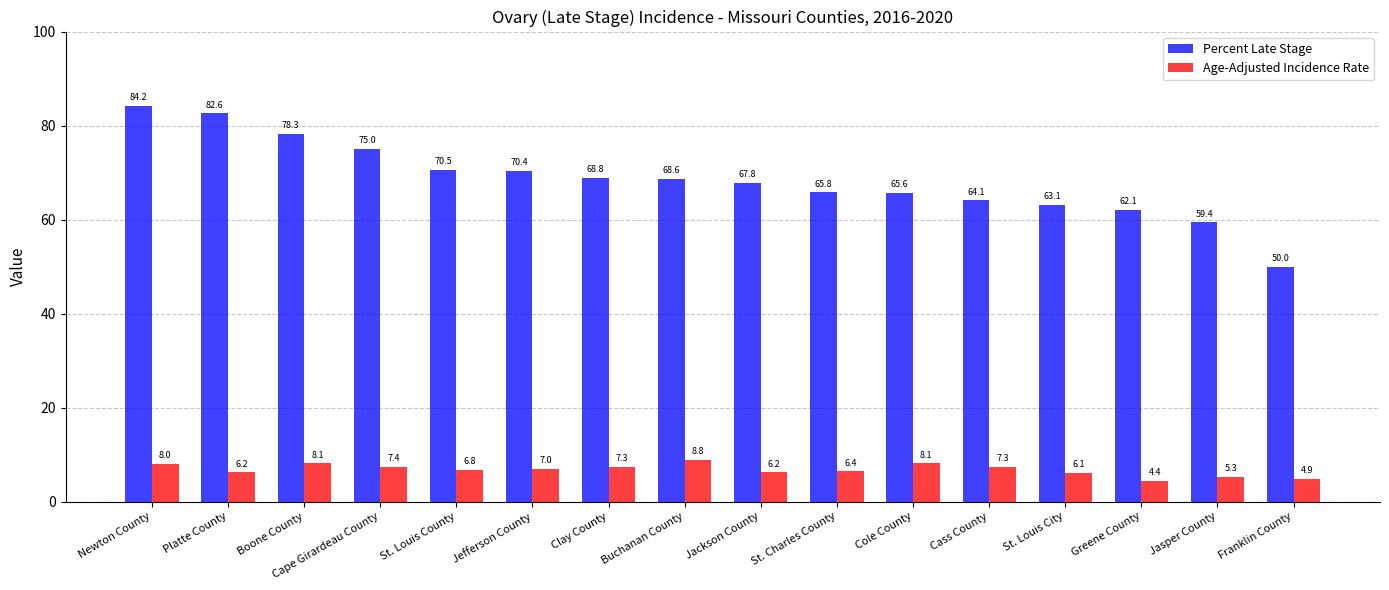

Which series has the largest range (max minus min)?

Percent Late Stage